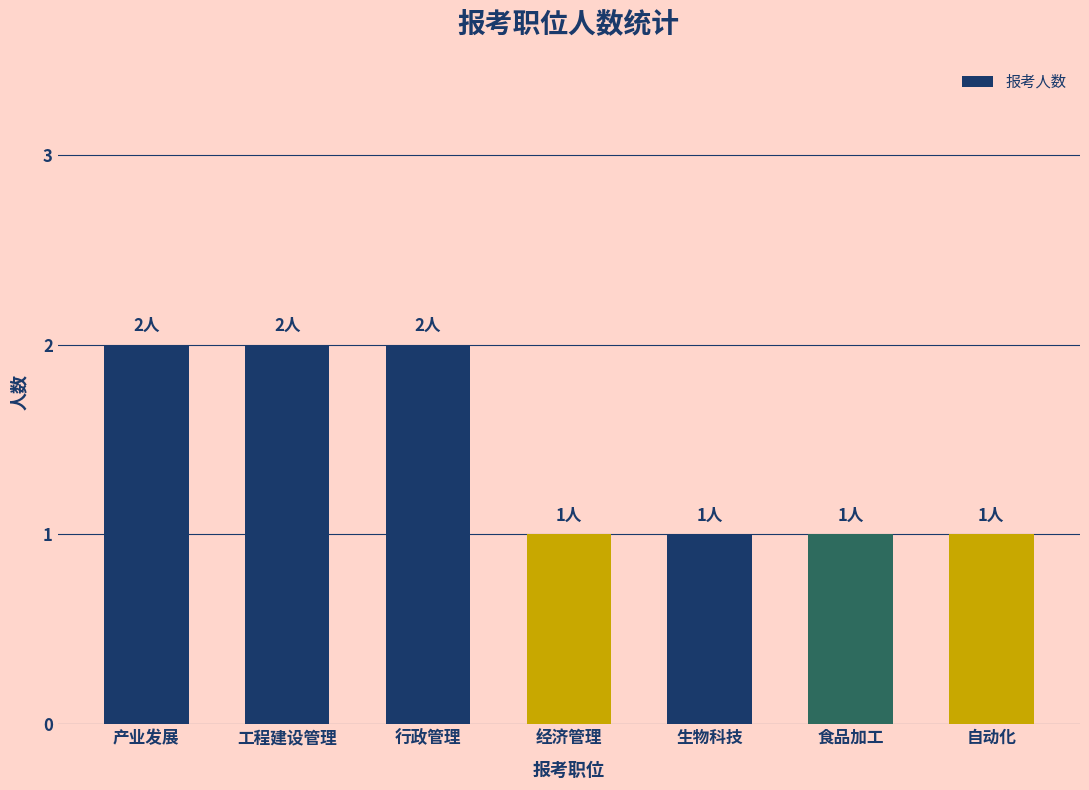

What is the change in value from 产业发展 to 经济管理?

-1